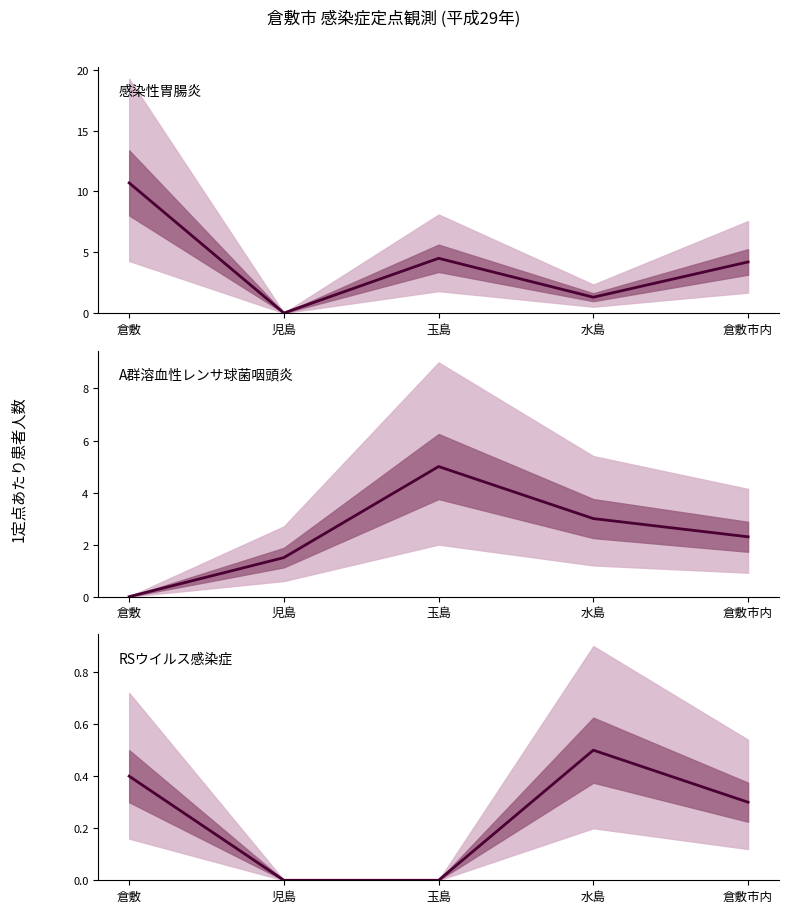

At which label does RSウイルス感染症 reach its minimum?

児島